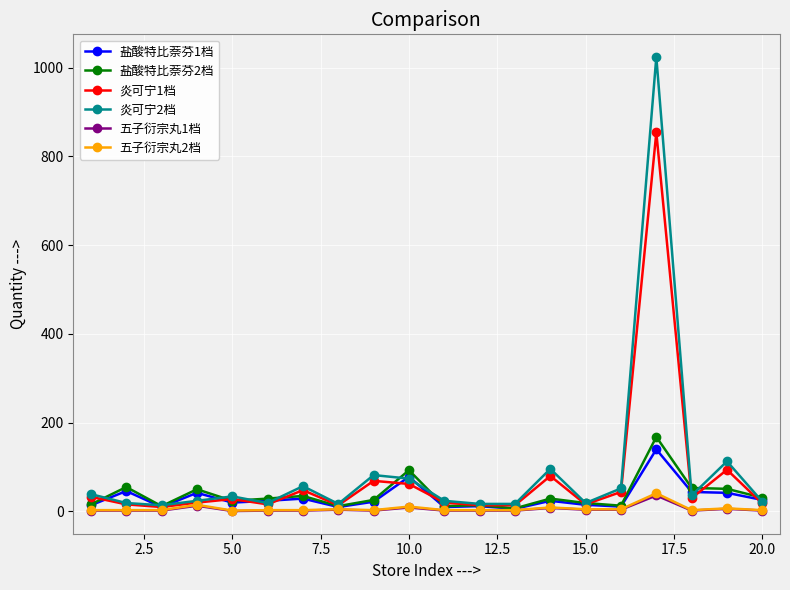

What are all the series names shown in the legend?

盐酸特比萘芬1档, 盐酸特比萘芬2档, 炎可宁1档, 炎可宁2档, 五子衍宗丸1档, 五子衍宗丸2档